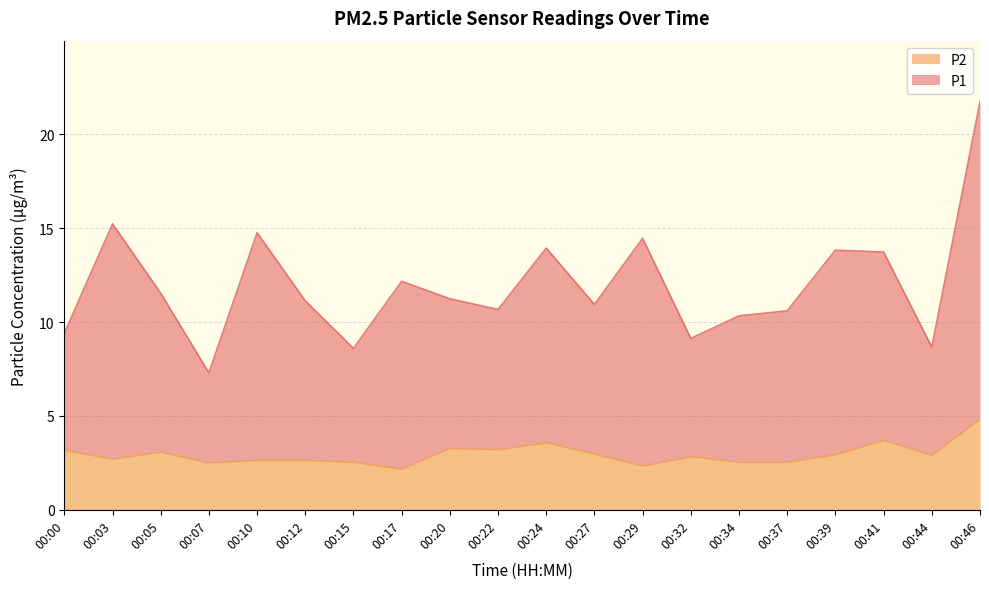

What is the average value of the P2 series?

2.9